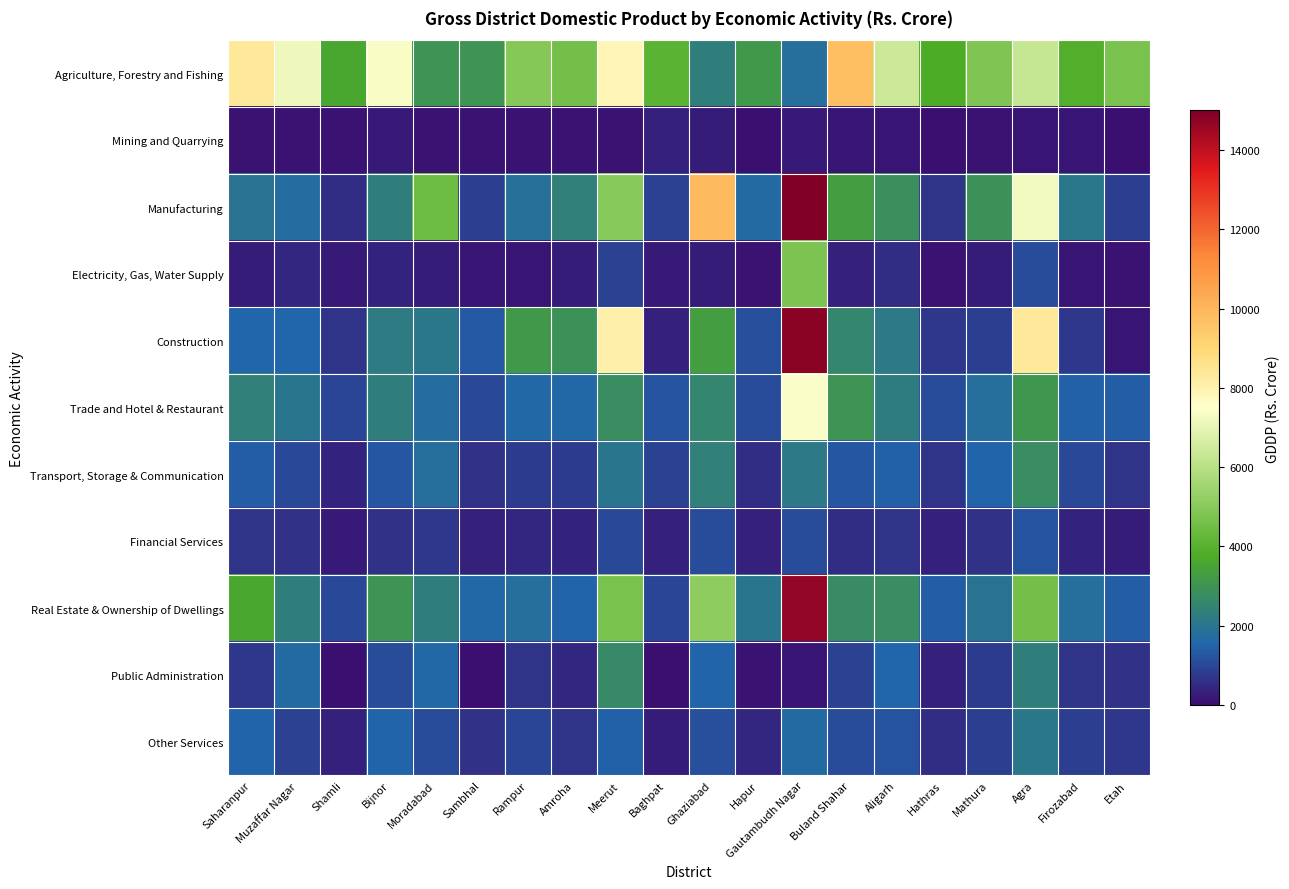

Reading left to right, list all the values displayed in this chart.

Agriculture, Forestry and Fishing: Saharanpur=8326.8	Muzaffar Nagar=7179.7	Shamli=3609.6	Bijnor=7357.6	Moradabad=3004.3	Sambhal=3004.8	Rampur=4922.9	Amroha=4582.4	Meerut=7904.3	Baghpat=4074.4	Ghaziabad=2316.6	Hapur=3123.6	Gautambudh Nagar=1808.6	Buland Shahar=9732.0	Aligarh=6418.1	Hathras=3750.0	Mathura=4819.4	Agra=6303.7	Firozabad=3917.9	Etah=4697.0
Mining and Quarrying: Saharanpur=88.5	Muzaffar Nagar=83.0	Shamli=88.8	Bijnor=196.9	Moradabad=86.8	Sambhal=106.2	Rampur=91.4	Amroha=75.2	Meerut=72.3	Baghpat=323.0	Ghaziabad=286.6	Hapur=57.7	Gautambudh Nagar=209.1	Buland Shahar=129.2	Aligarh=120.5	Hathras=51.5	Mathura=106.0	Agra=155.7	Firozabad=131.6	Etah=41.3
Manufacturing: Saharanpur=1937.4	Muzaffar Nagar=1726.3	Shamli=569.0	Bijnor=2302.4	Moradabad=4451.4	Sambhal=878.4	Rampur=1862.9	Amroha=2386.2	Meerut=4996.6	Baghpat=879.2	Ghaziabad=9936.0	Hapur=1650.8	Gautambudh Nagar=35842.4	Buland Shahar=3316.5	Aligarh=2857.8	Hathras=687.5	Mathura=2878.6	Agra=7245.9	Firozabad=2075.5	Etah=841.4
Electricity, Gas, Water Supply: Saharanpur=284.0	Muzaffar Nagar=427.8	Shamli=210.0	Bijnor=408.4	Moradabad=248.8	Sambhal=171.8	Rampur=129.7	Amroha=246.1	Meerut=880.9	Baghpat=183.7	Ghaziabad=291.6	Hapur=102.3	Gautambudh Nagar=4784.4	Buland Shahar=346.0	Aligarh=559.2	Hathras=109.0	Mathura=242.5	Agra=1057.9	Firozabad=143.5	Etah=109.7
Construction: Saharanpur=1553.6	Muzaffar Nagar=1528.7	Shamli=656.1	Bijnor=2220.1	Moradabad=2054.8	Sambhal=1306.1	Rampur=3136.3	Amroha=2916.6	Meerut=8074.9	Baghpat=319.2	Ghaziabad=3293.5	Hapur=1156.3	Gautambudh Nagar=14793.3	Buland Shahar=2555.9	Aligarh=2151.1	Hathras=704.3	Mathura=833.5	Agra=8324.5	Firozabad=754.5	Etah=130.1
Trade and Hotel & Restaurant: Saharanpur=2359.3	Muzaffar Nagar=2040.6	Shamli=974.2	Bijnor=2314.0	Moradabad=1727.6	Sambhal=1015.2	Rampur=1602.4	Amroha=1635.4	Meerut=2811.7	Baghpat=1198.7	Ghaziabad=2541.7	Hapur=1058.3	Gautambudh Nagar=7420.8	Buland Shahar=3014.6	Aligarh=2234.4	Hathras=1087.2	Mathura=1787.8	Agra=3075.8	Firozabad=1432.9	Etah=1381.4
Transport, Storage & Communication: Saharanpur=1372.5	Muzaffar Nagar=1032.7	Shamli=353.0	Bijnor=1262.8	Moradabad=1781.4	Sambhal=631.1	Rampur=789.9	Amroha=764.3	Meerut=2046.9	Baghpat=934.4	Ghaziabad=2391.0	Hapur=581.9	Gautambudh Nagar=2118.1	Buland Shahar=1234.0	Aligarh=1424.7	Hathras=661.4	Mathura=1483.2	Agra=2762.8	Firozabad=998.2	Etah=662.5
Financial Services: Saharanpur=666.1	Muzaffar Nagar=618.3	Shamli=222.0	Bijnor=639.8	Moradabad=718.6	Sambhal=319.9	Rampur=444.1	Amroha=403.5	Meerut=1036.1	Baghpat=296.0	Ghaziabad=1076.7	Hapur=305.6	Gautambudh Nagar=1110.1	Buland Shahar=561.0	Aligarh=687.6	Hathras=317.5	Mathura=639.8	Agra=1196.1	Firozabad=355.7	Etah=279.3
Real Estate & Ownership of Dwellings: Saharanpur=3592.2	Muzaffar Nagar=2298.5	Shamli=1032.7	Bijnor=3018.8	Moradabad=2316.6	Sambhal=1623.8	Rampur=1799.0	Amroha=1479.1	Meerut=4734.8	Baghpat=978.9	Ghaziabad=5149.8	Hapur=2002.7	Gautambudh Nagar=14648.6	Buland Shahar=2735.2	Aligarh=2810.0	Hathras=1367.2	Mathura=1946.5	Agra=4582.3	Firozabad=1758.4	Etah=1370.0
Public Administration: Saharanpur=761.2	Muzaffar Nagar=1672.1	Shamli=34.0	Bijnor=1091.6	Moradabad=1590.5	Sambhal=30.2	Rampur=681.0	Amroha=413.6	Meerut=2691.0	Baghpat=39.9	Ghaziabad=1509.2	Hapur=72.5	Gautambudh Nagar=123.9	Buland Shahar=935.5	Aligarh=1571.5	Hathras=319.3	Mathura=820.0	Agra=2298.7	Firozabad=679.0	Etah=639.2
Other Services: Saharanpur=1472.6	Muzaffar Nagar=906.9	Shamli=341.2	Bijnor=1509.7	Moradabad=1106.2	Sambhal=606.0	Rampur=971.4	Amroha=664.8	Meerut=1459.1	Baghpat=275.7	Ghaziabad=1153.4	Hapur=452.7	Gautambudh Nagar=1688.2	Buland Shahar=1085.1	Aligarh=1173.1	Hathras=562.2	Mathura=843.2	Agra=2053.4	Firozabad=854.5	Etah=716.8